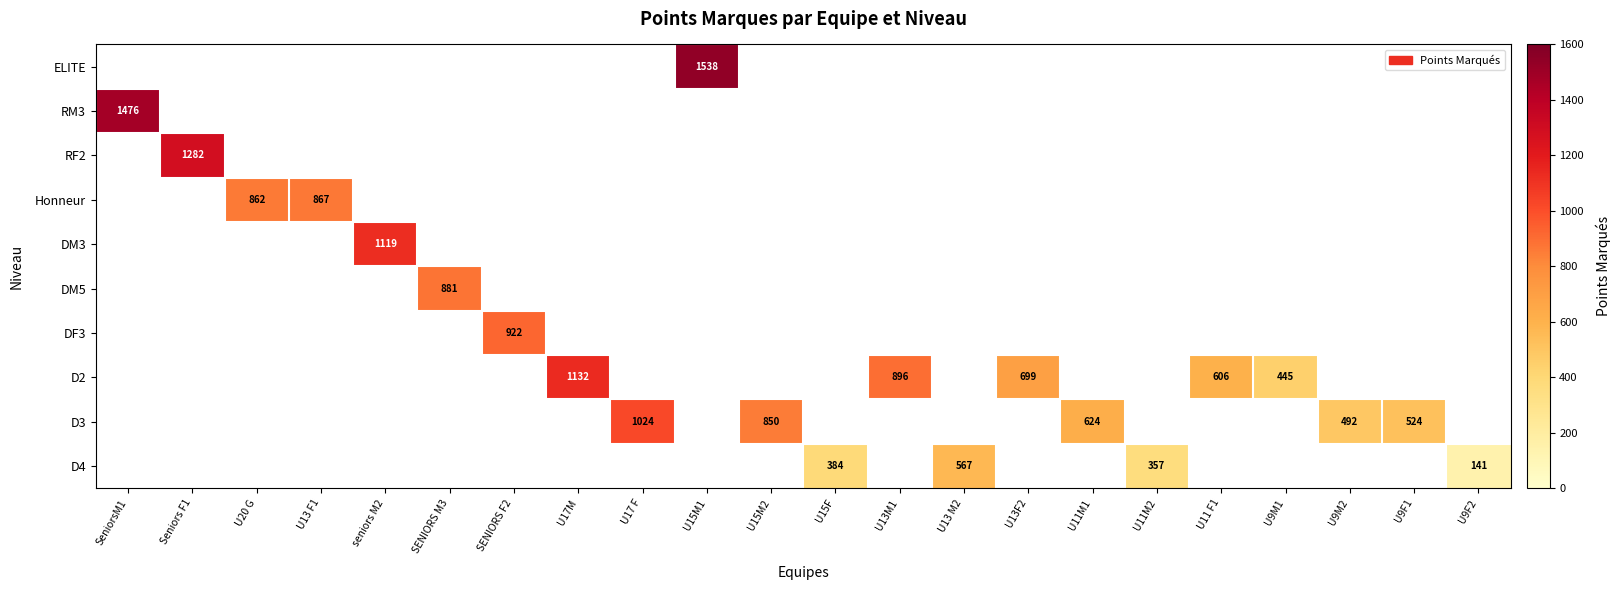

What is the minimum value shown in the chart?

141.0